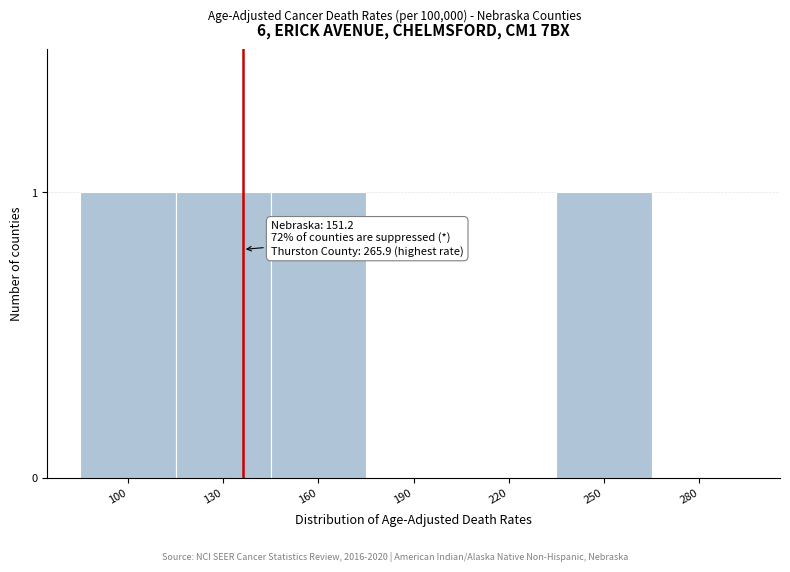

Reading left to right, transcribe all the data shown in this chart.

100=1	130=1	160=1	190=0	220=0	250=1	280=0